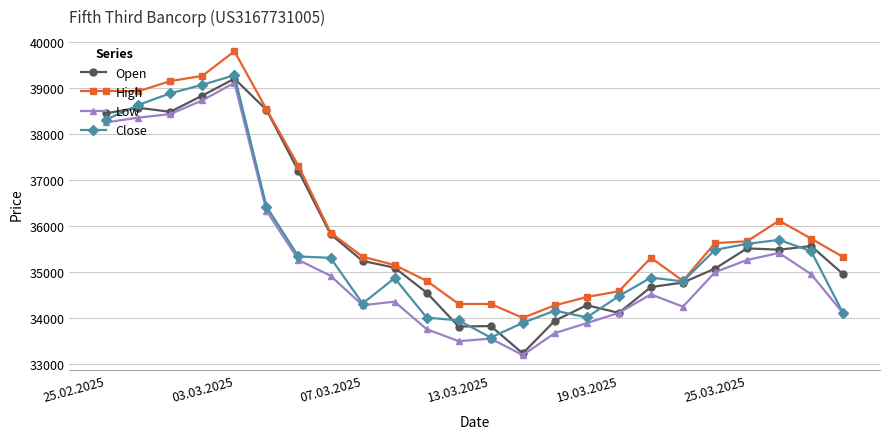

What is the lowest value of the Open series?

33227